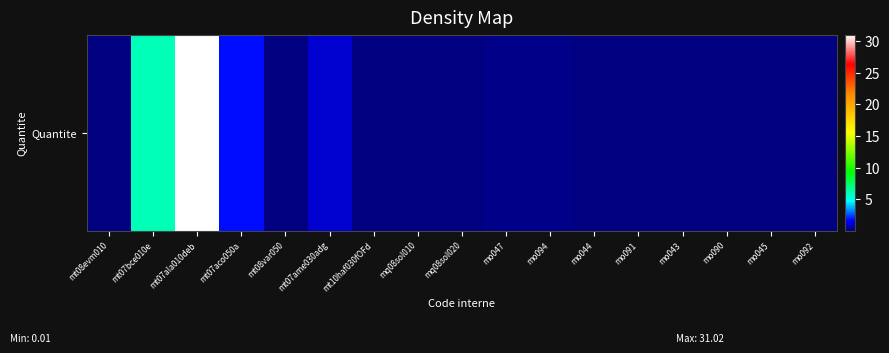

At which category does the chart reach its minimum across all series?

mq08sol010